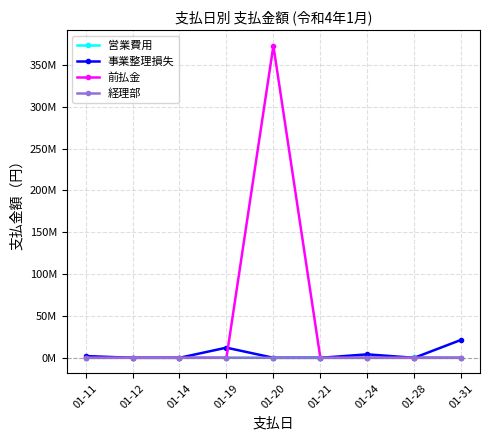

Does the chart have visible grid lines?

Yes